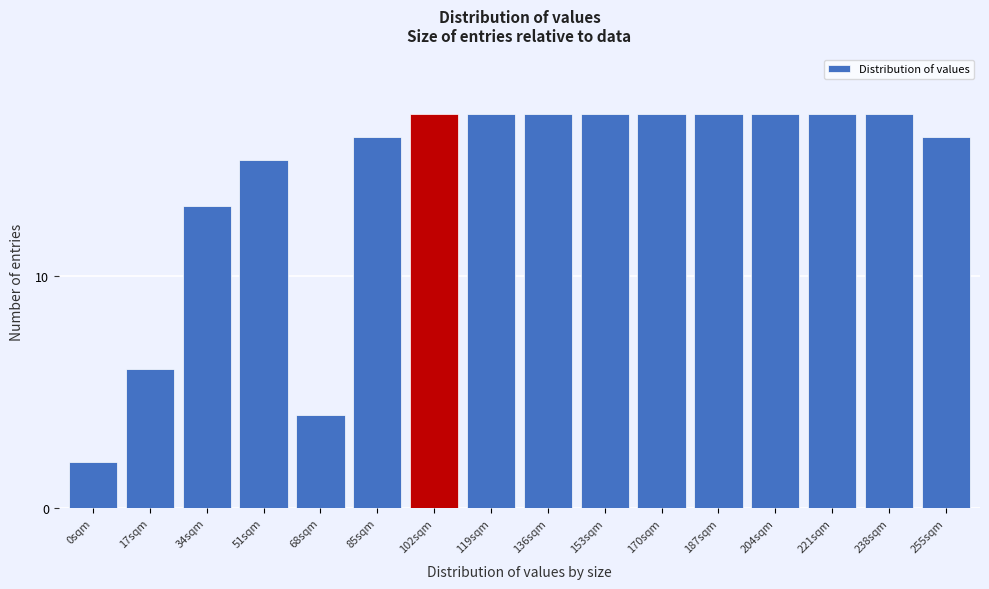

Reading right to left, transcribe all the data shown in this chart.

16	17	17	17	17	17	17	17	17	17	16	4	15	13	6	2